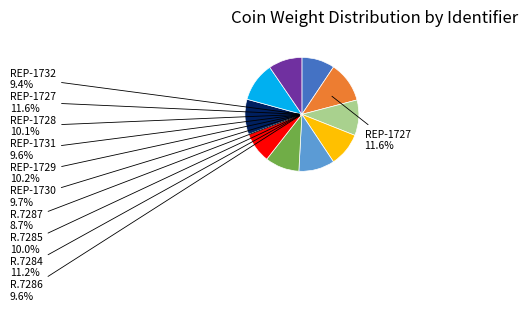

Do R.7287 and R.7284 together represent more than half of the pie?

No